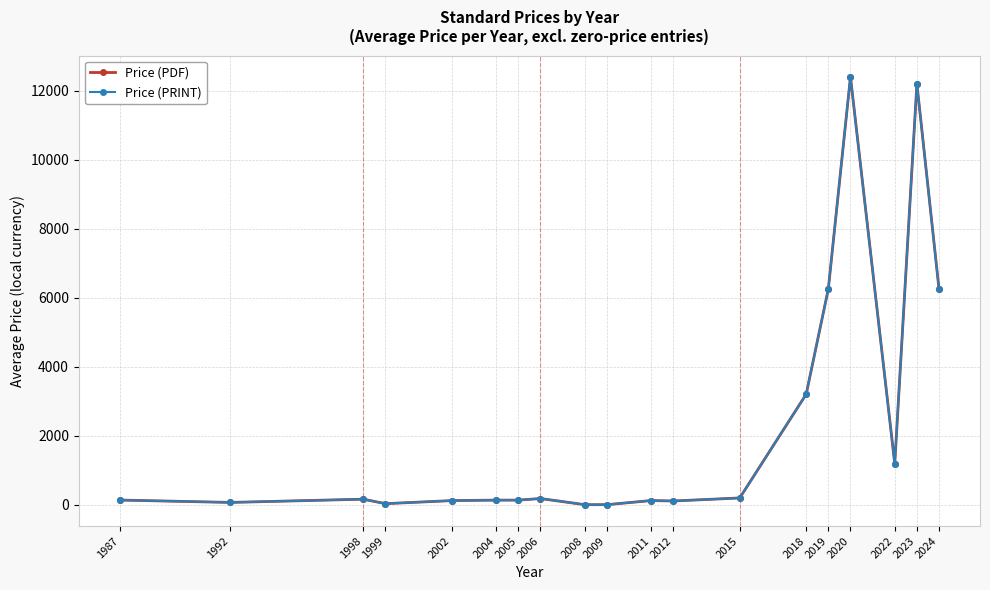

Does the chart have visible grid lines?

Yes